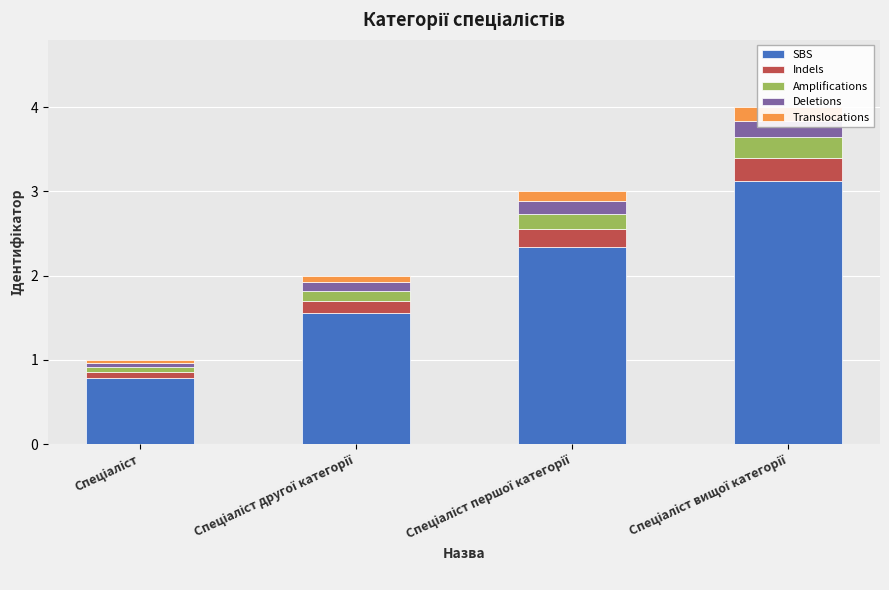

What is the maximum value for SBS?

3.1